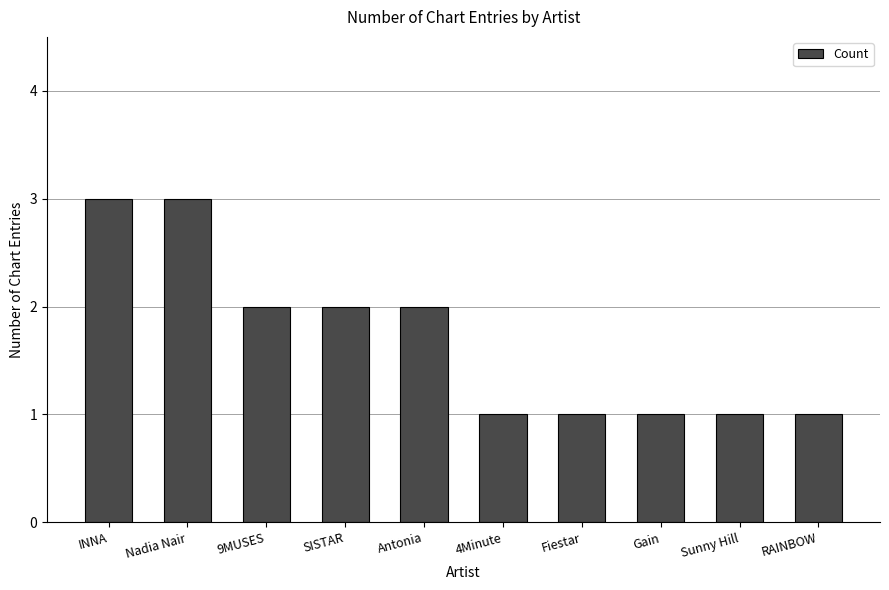

Reading left to right, list all the values displayed in this chart.

3	3	2	2	2	1	1	1	1	1